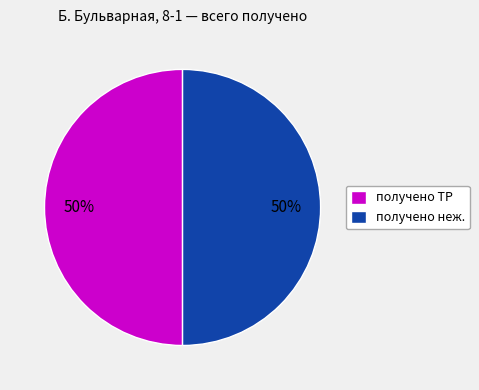

Count the number of slices in the pie.

2